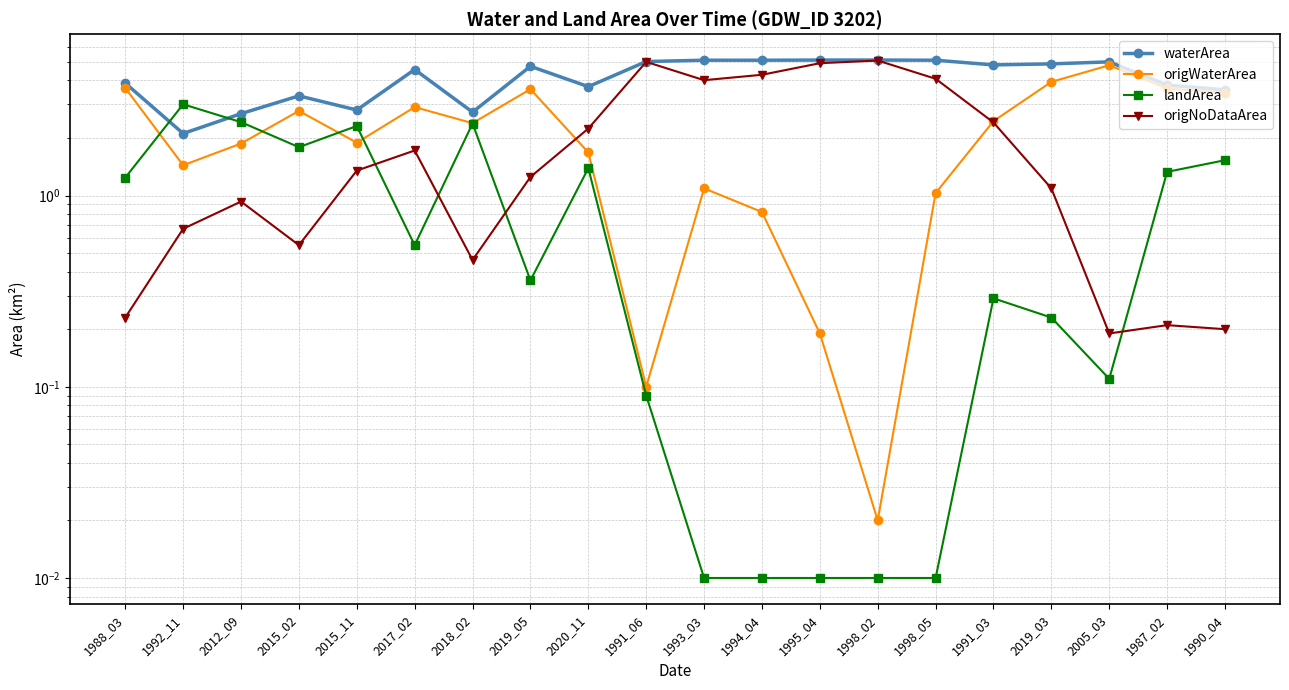

Which label corresponds to the largest value in the chart?

1995_04